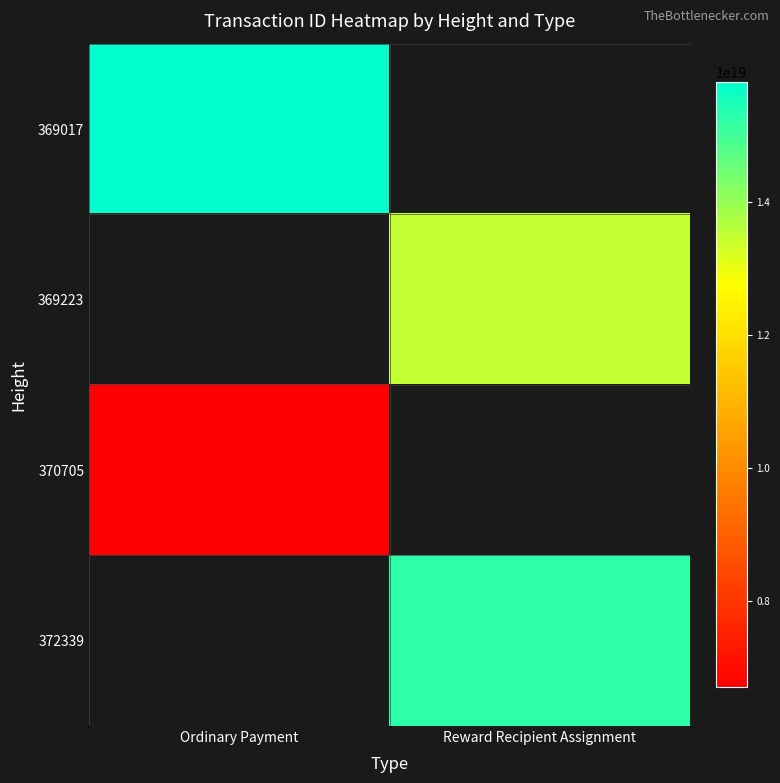

Is it true that 370705 equals 6698322699819414528.0 at Ordinary Payment?

True